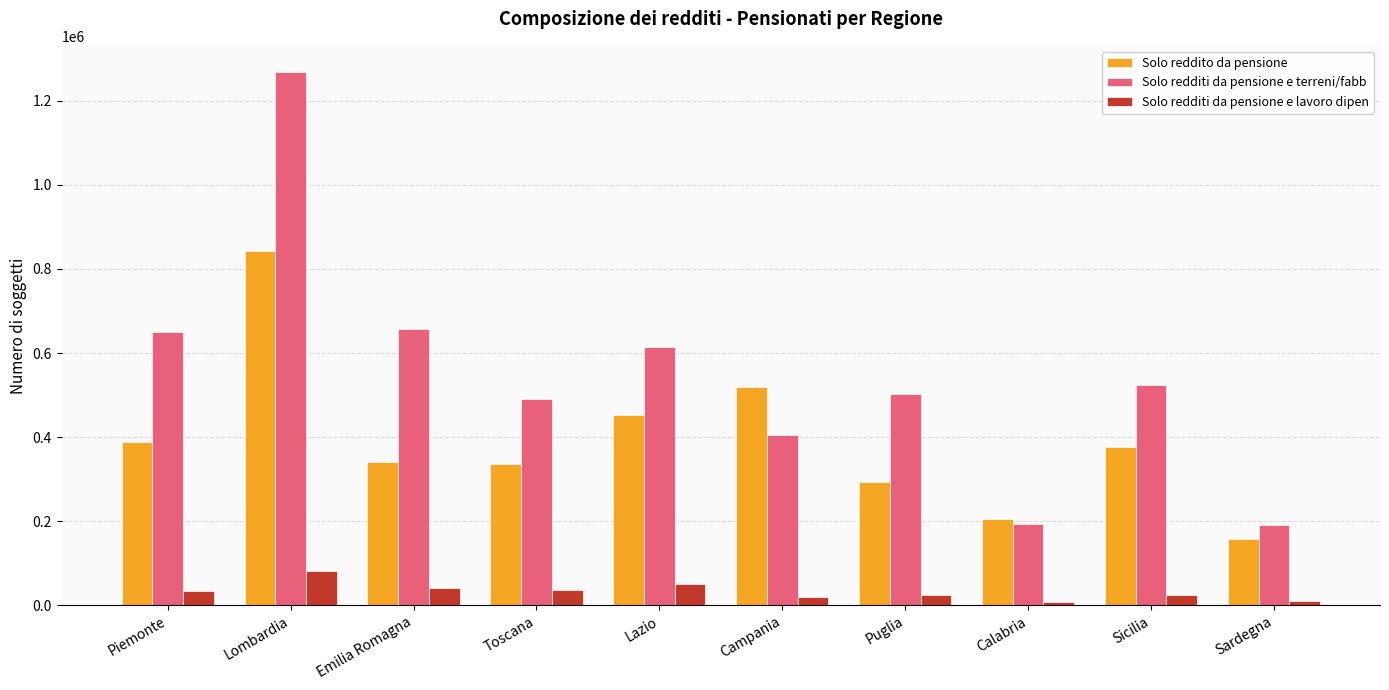

Where does the Solo reddito da pensione series first go above 377667?

Piemonte